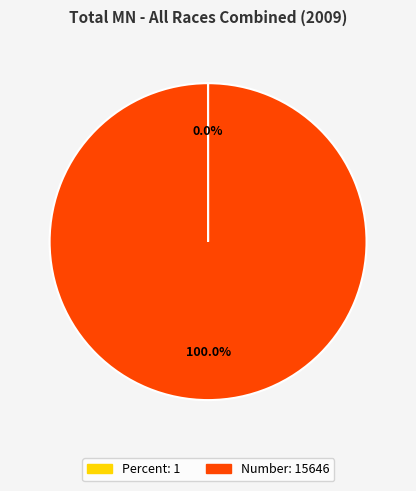

Which slice represents more than half of the pie?

Number